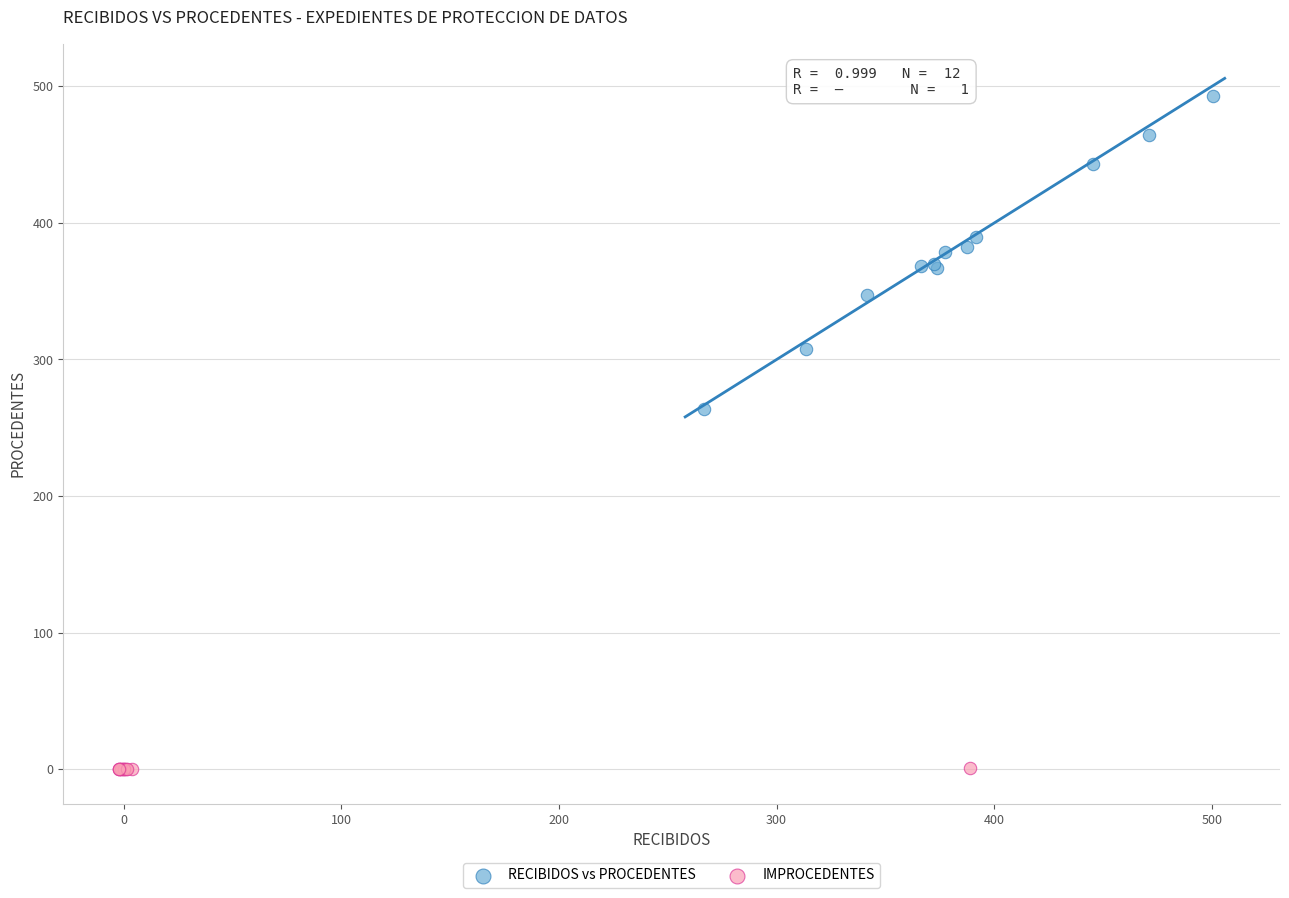

Which series contains the highest Y value?

RECIBIDOS vs PROCEDENTES